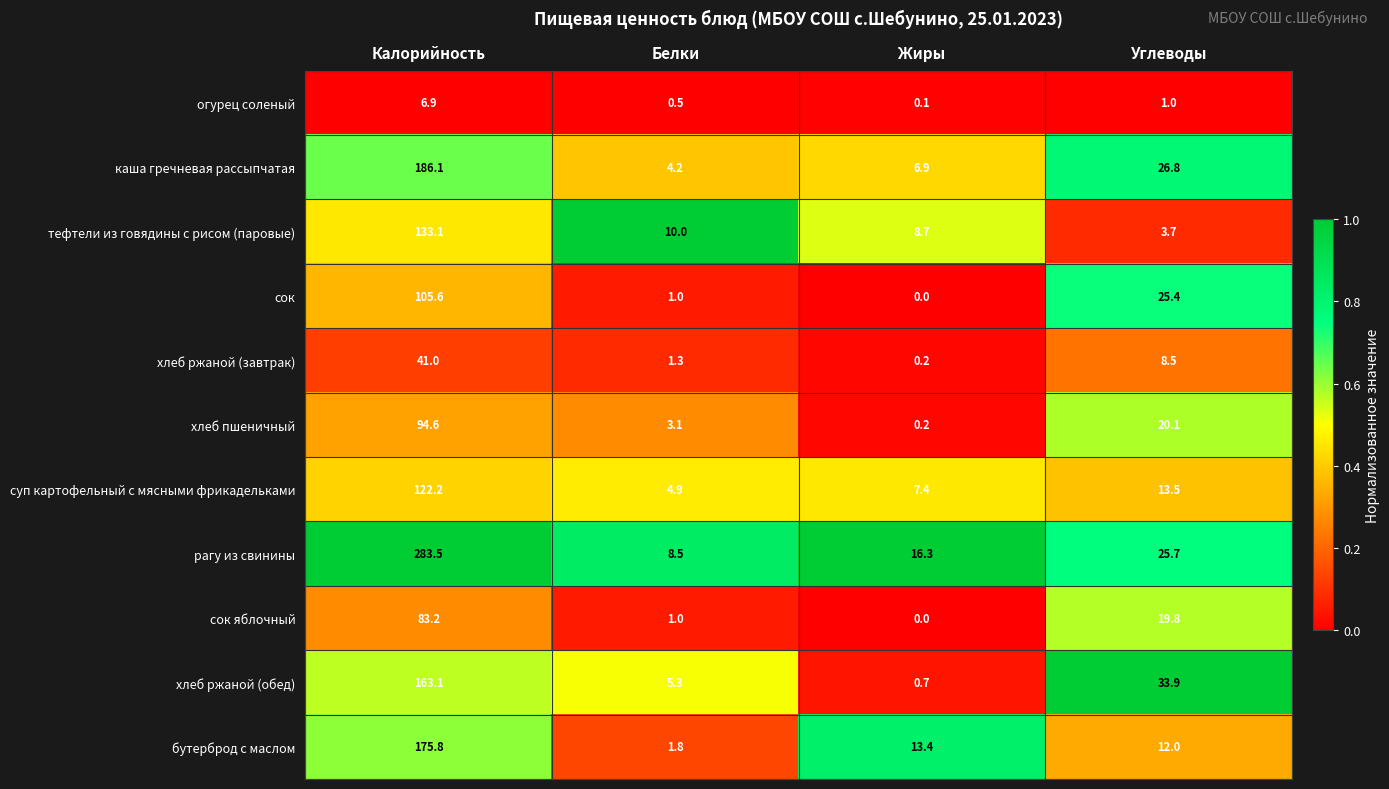

Between Калорийность and Углеводы, which series saw the biggest shift?

рагу из свинины